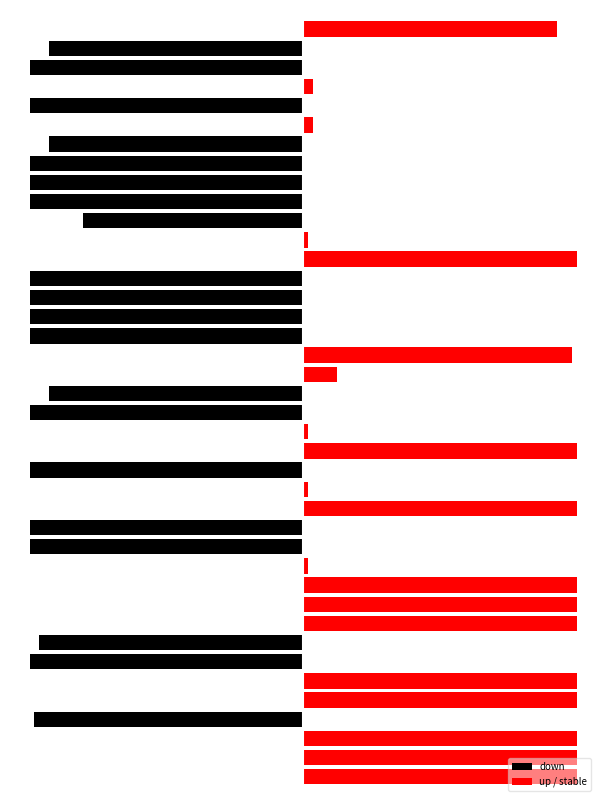

Where is down nearest to the value -28?

29